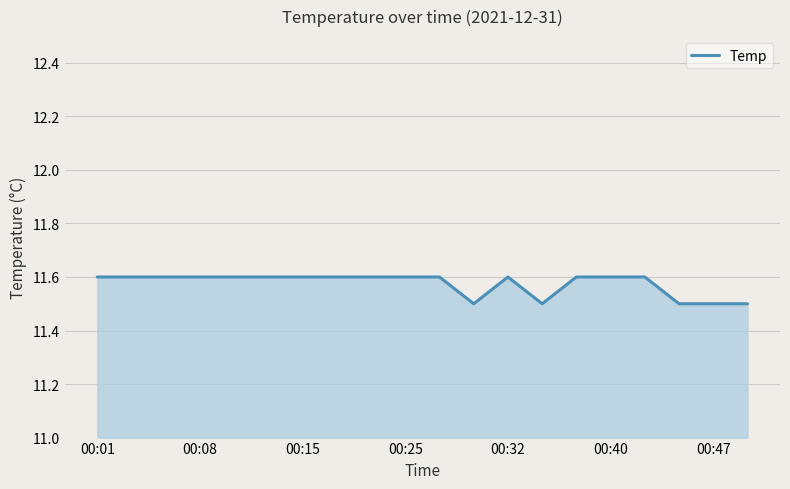

What is the smallest value displayed?

11.5